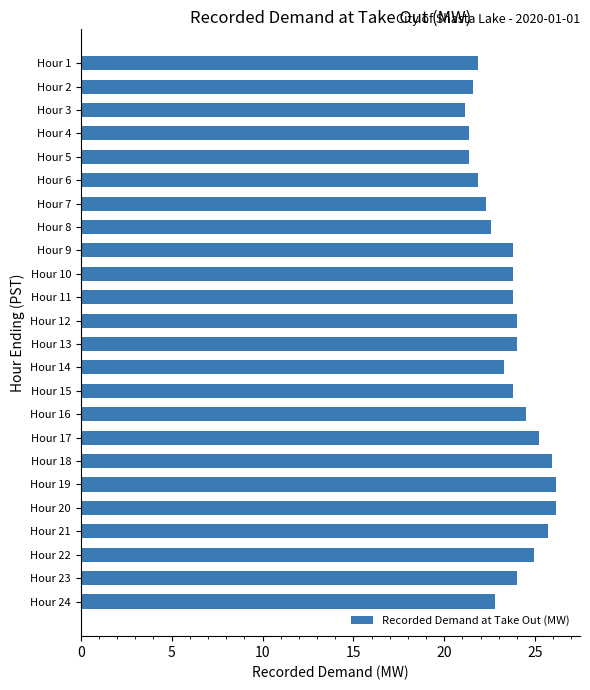

How many data points are less than 23?

9